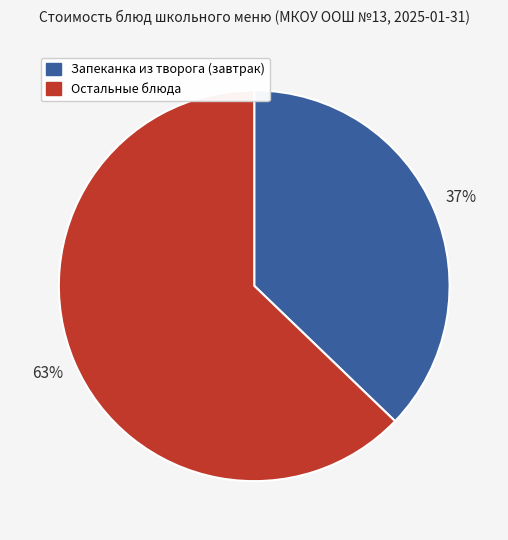

Does any single category account for the majority?

Yes